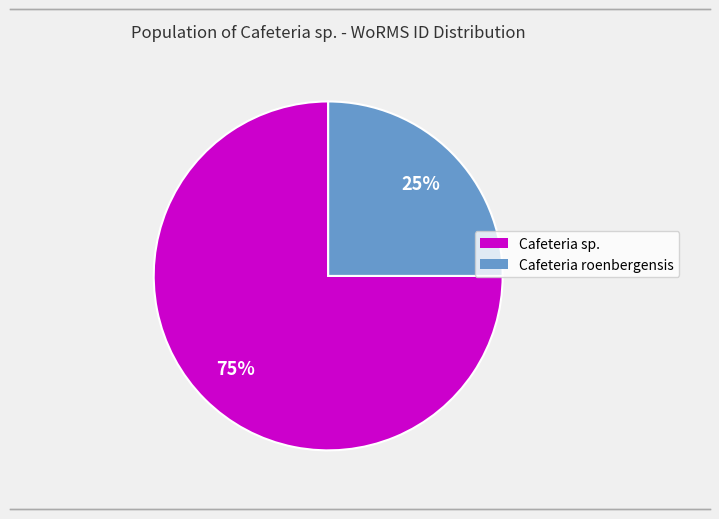

To the nearest percent, what is the difference between the largest and smallest slice percentages?

50%